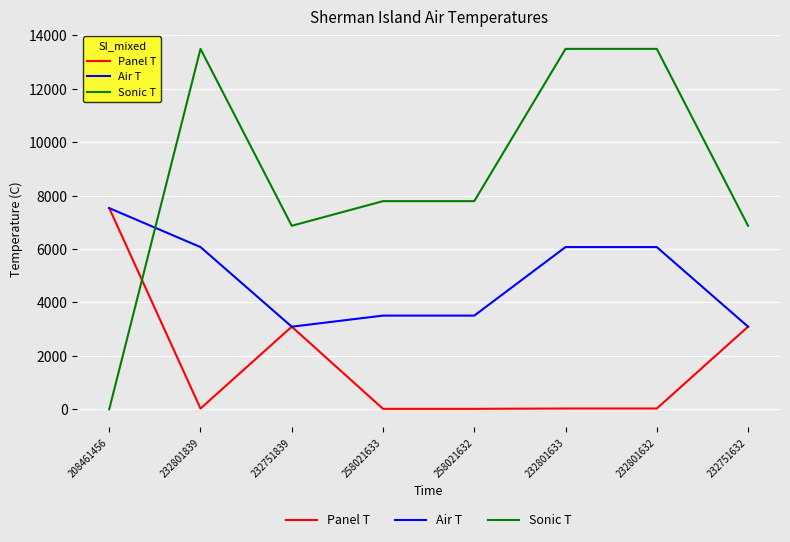

Rank the series at 258021632 from lowest to highest value.

Panel T, Air T, Sonic T